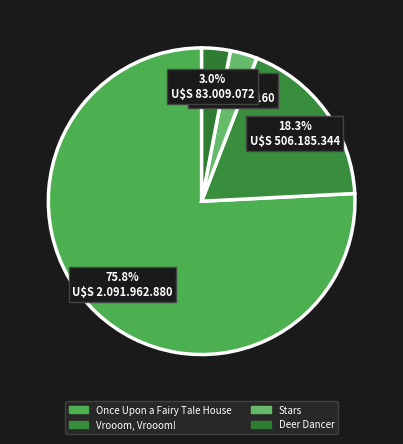

Count the number of slices in the pie.

4